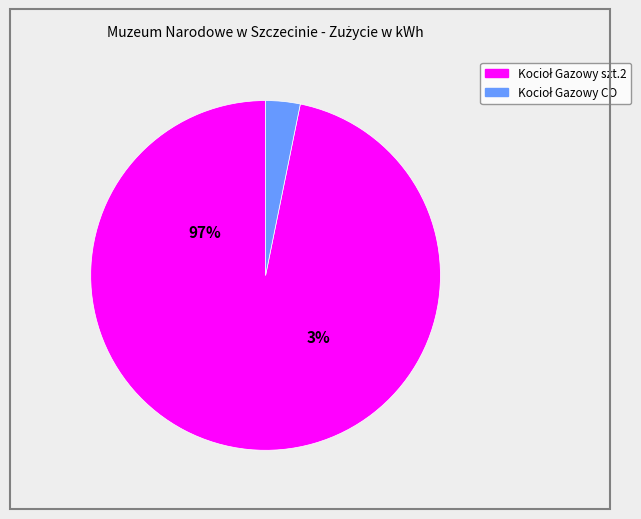

What is the change in value from Kocioł Gazowy szt.2 to Kocioł Gazowy CO?

-1904287